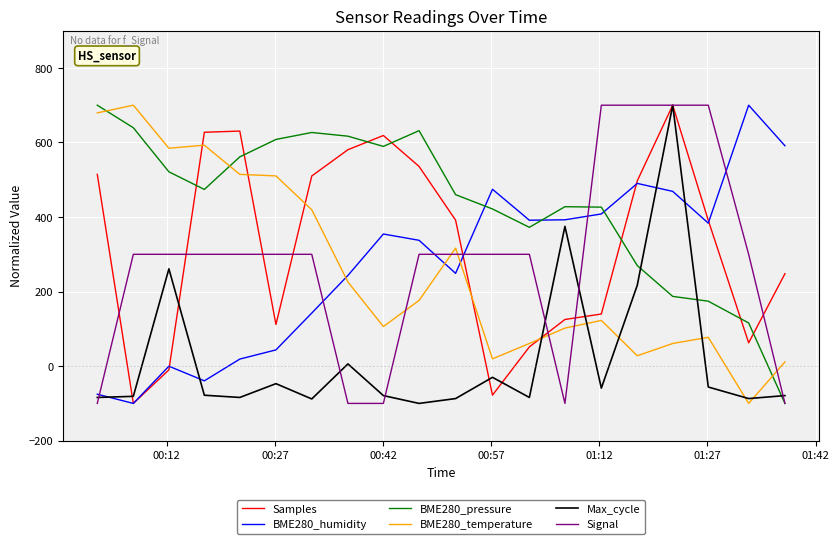

How many times do BME280_humidity and Signal cross each other?

6